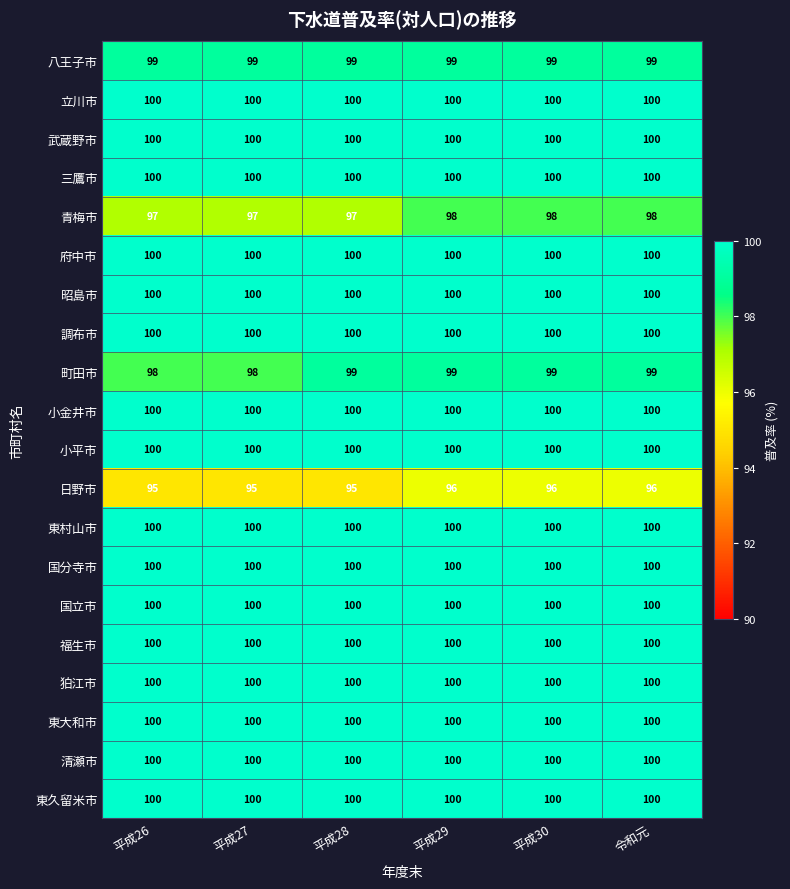

What value does the 武蔵野市 series have at 平成29?

100